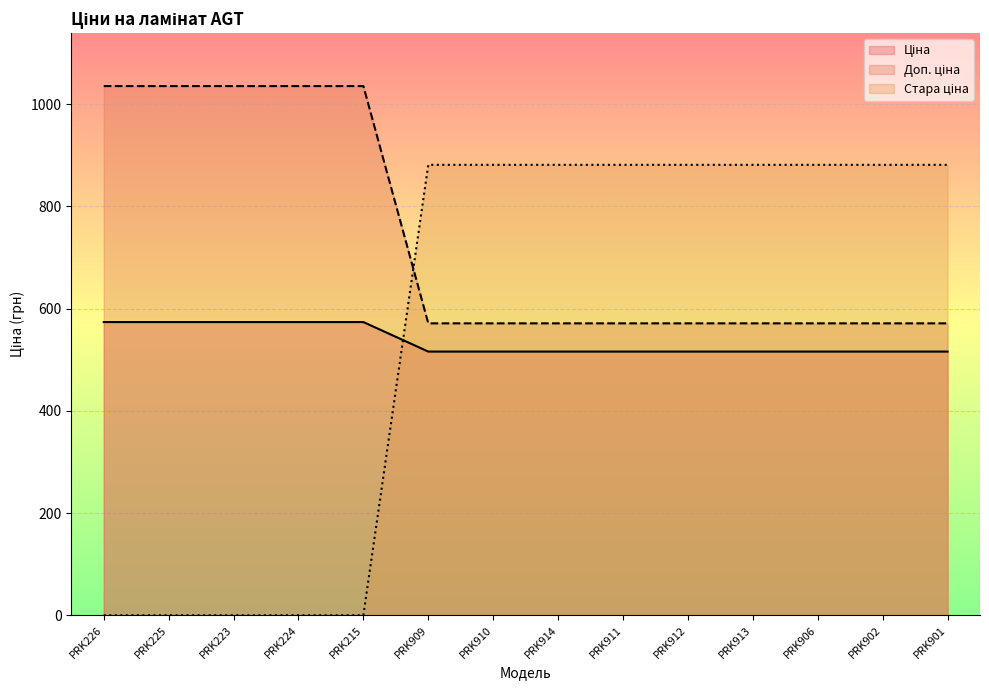

What is the difference between the second highest and second lowest values in the Ціна series?

57.7